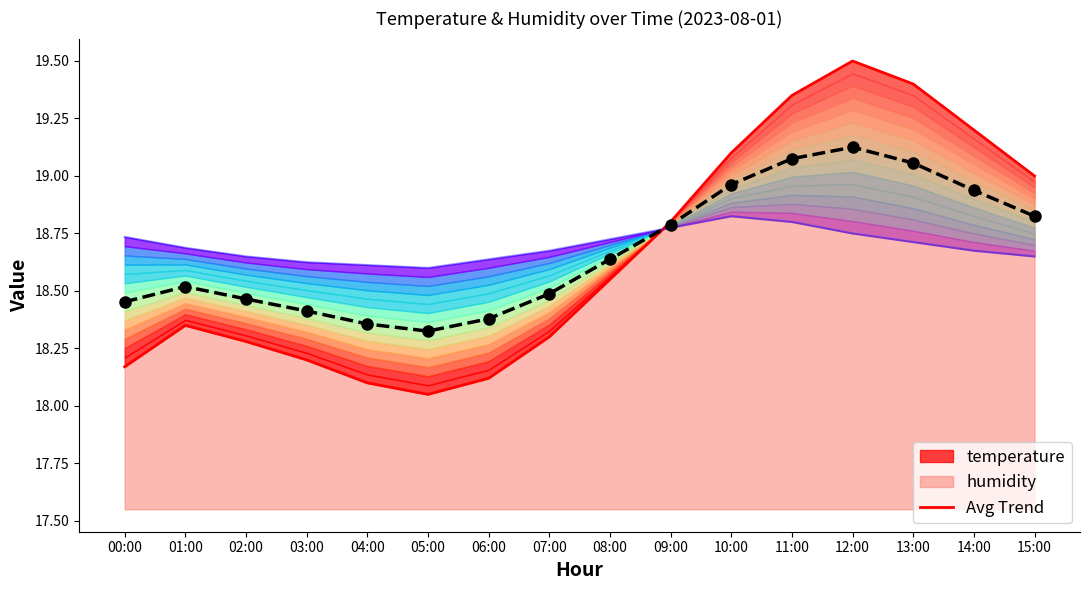

Which label corresponds to the smallest value in the chart?

05:00